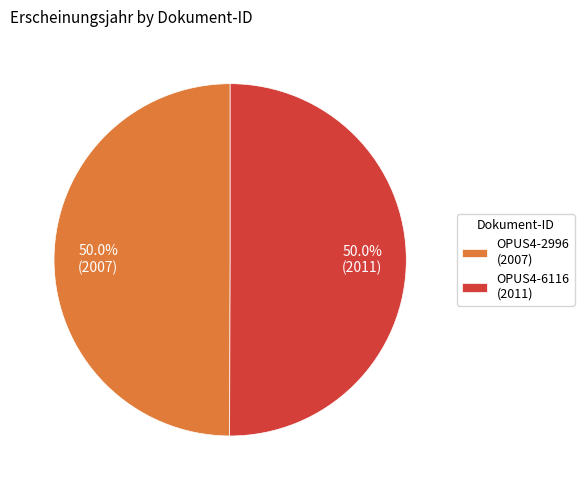

What is the ratio of the value at OPUS4-2996 (2007) to the value at OPUS4-6116 (2011)?

1.0